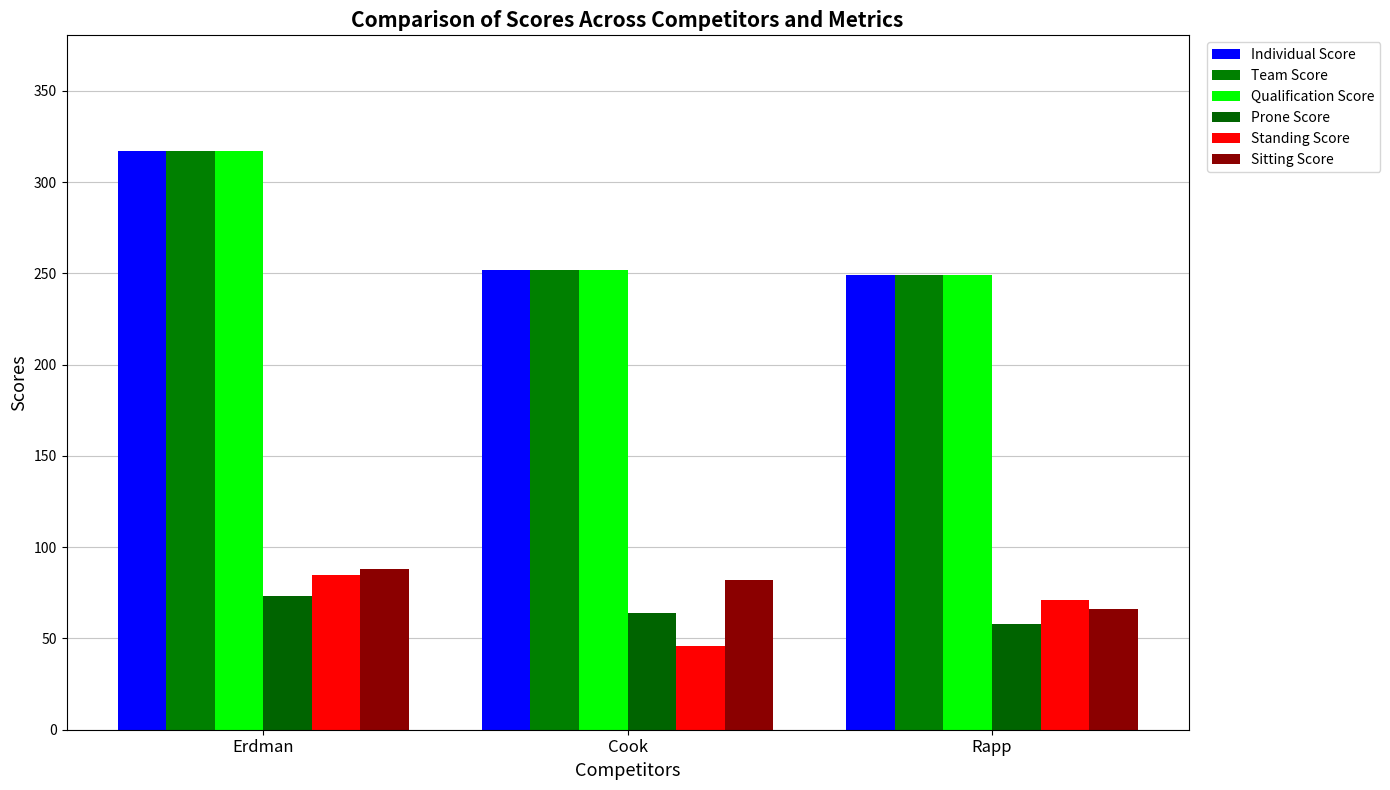

How many bars are there in each group?

6